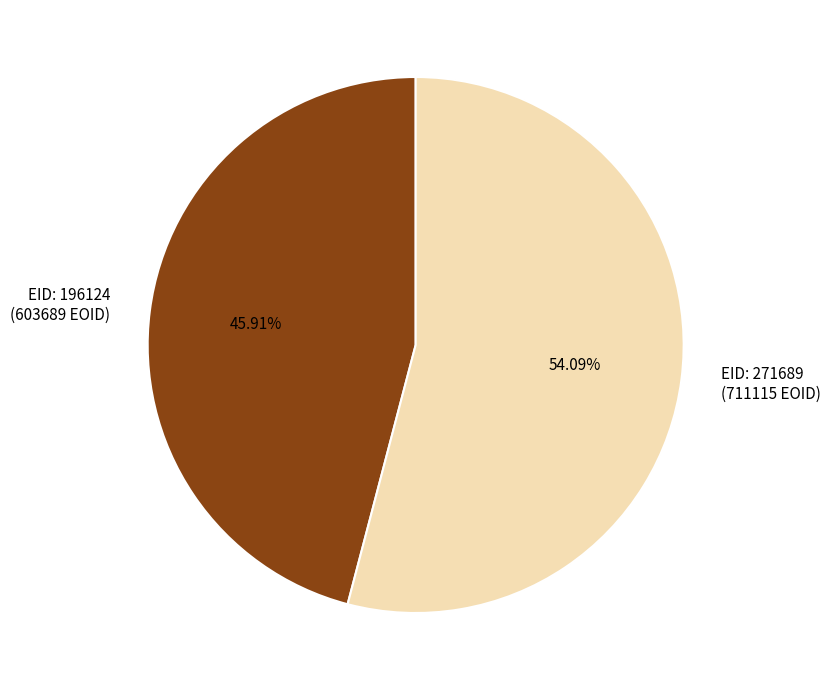

Between EID: 196124 (603689 EOID) and EID: 271689 (711115 EOID), which is larger?

EID: 271689 (711115 EOID)